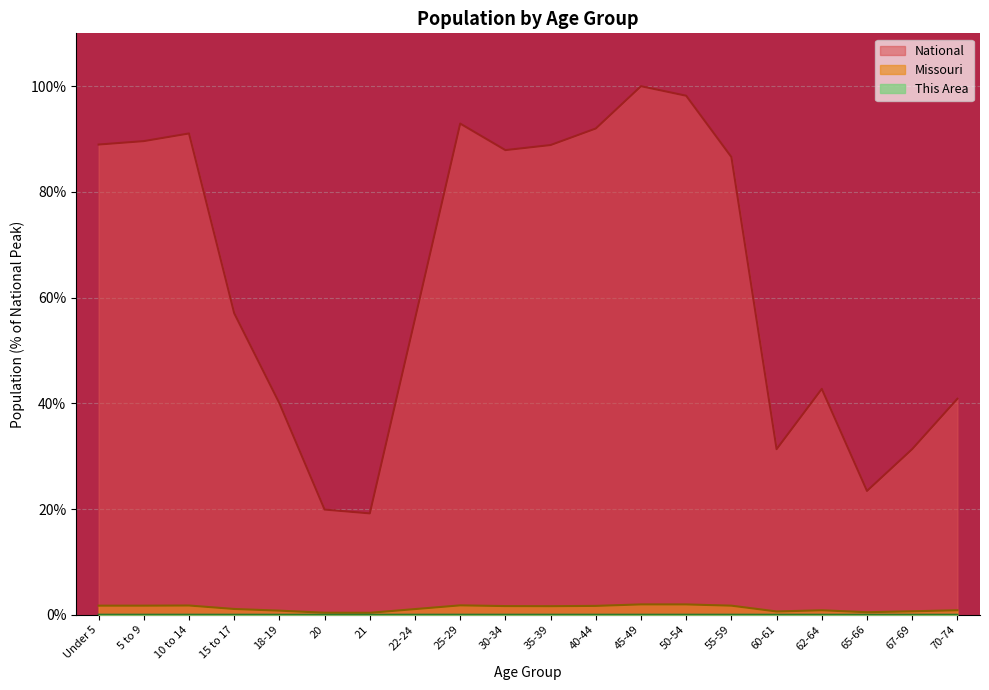

What is the value of the National point at the 6th from the left?

19.9